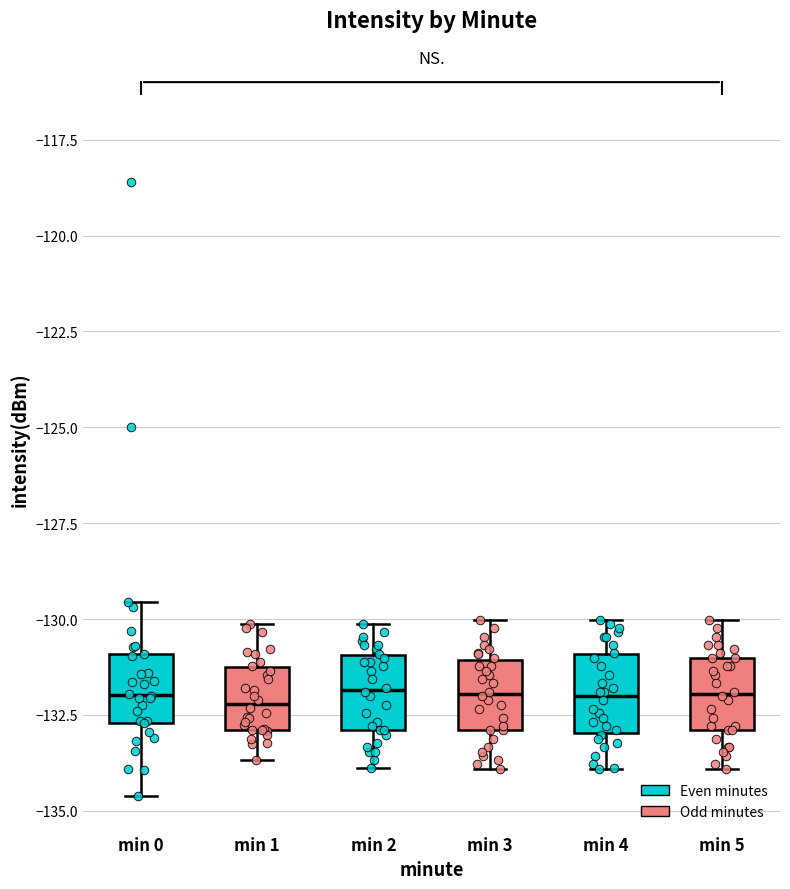

Reading left to right, read every box against the y-axis: the position of its median line, the range the box covers, and the ends of its whiskers. The values are not printed on the chart, so give them approximately, as read against the axis.

min 0: median -132.0, box -132.5 to -131.0, whiskers -134.5 to -129.5
min 1: median -132.0, box -133.0 to -131.5, whiskers -133.5 to -130.0
min 2: median -132.0, box -133.0 to -131.0, whiskers -134.0 to -130.0
min 3: median -132.0, box -133.0 to -131.0, whiskers -134.0 to -130.0
min 4: median -132.0, box -133.0 to -131.0, whiskers -134.0 to -130.0
min 5: median -132.0, box -133.0 to -131.0, whiskers -134.0 to -130.0